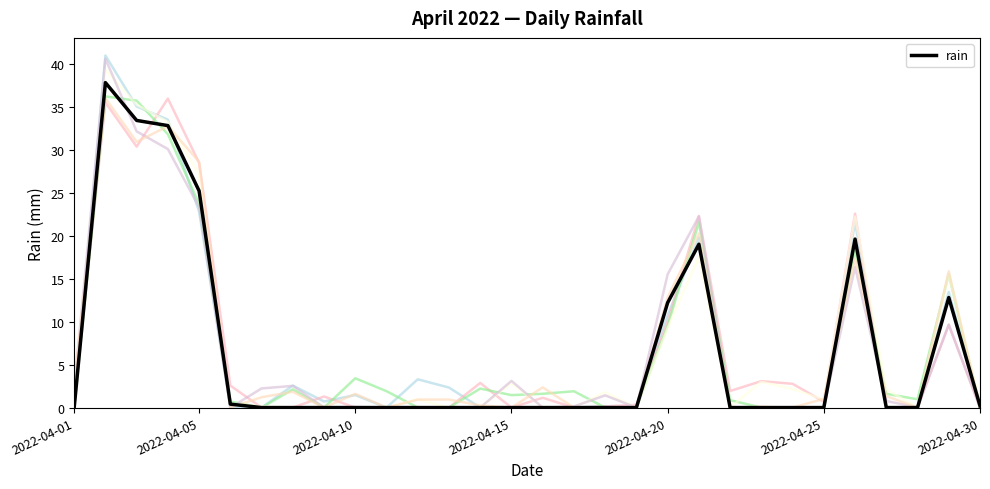

How many values are above zero?

10